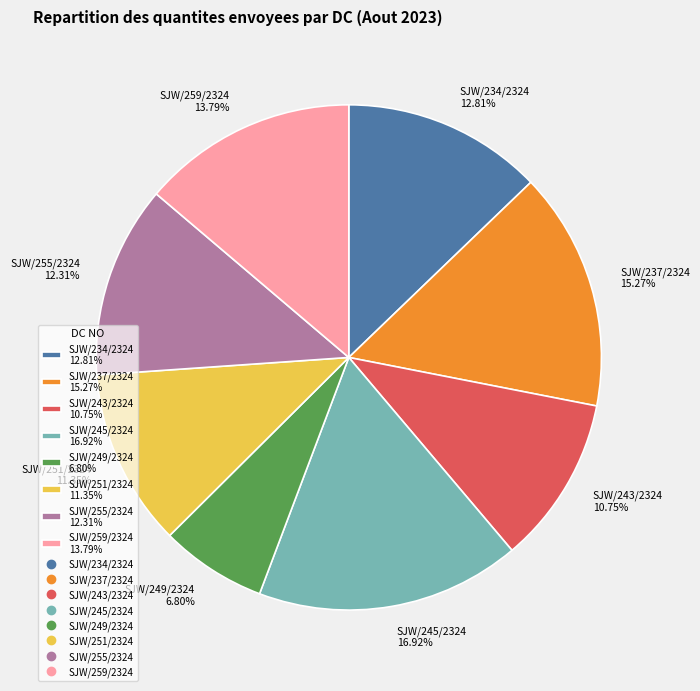

Between SJW/237/2324 and SJW/255/2324, which is larger?

SJW/237/2324